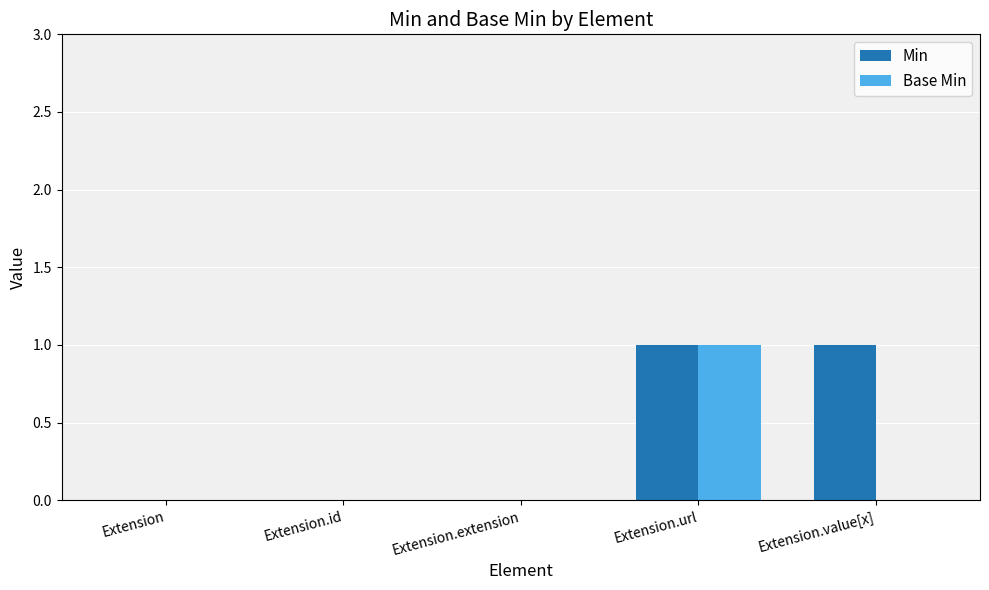

What is the total value across all series at Extension.url?

2